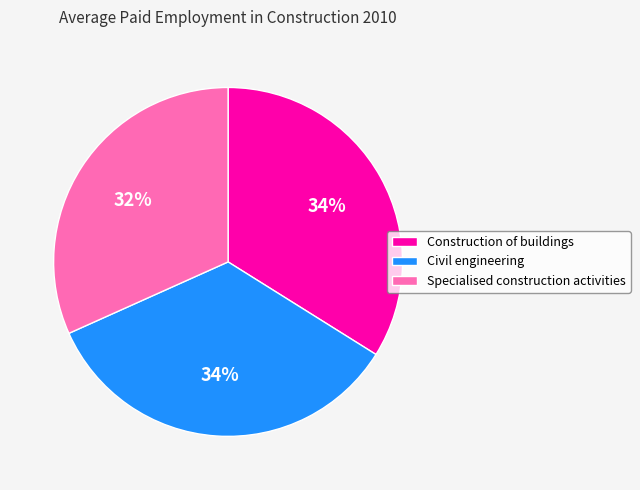

Is the sum of Construction of buildings and Civil engineering greater than half?

Yes